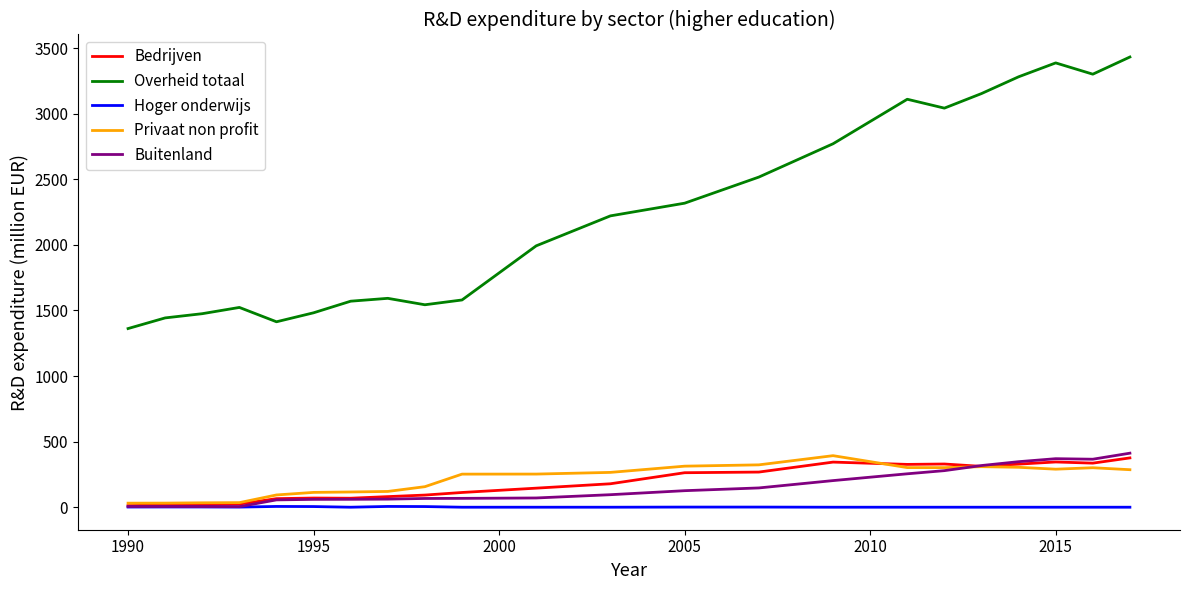

True or false: Buitenland and Overheid totaal cross at least once.

False